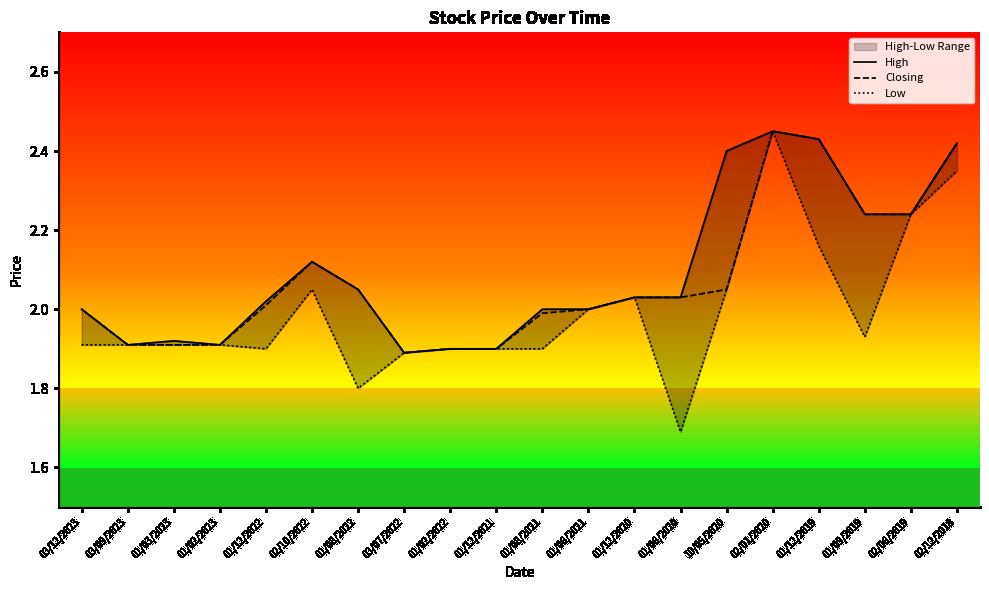

At which category is the sum across all series the highest?

02/01/2020